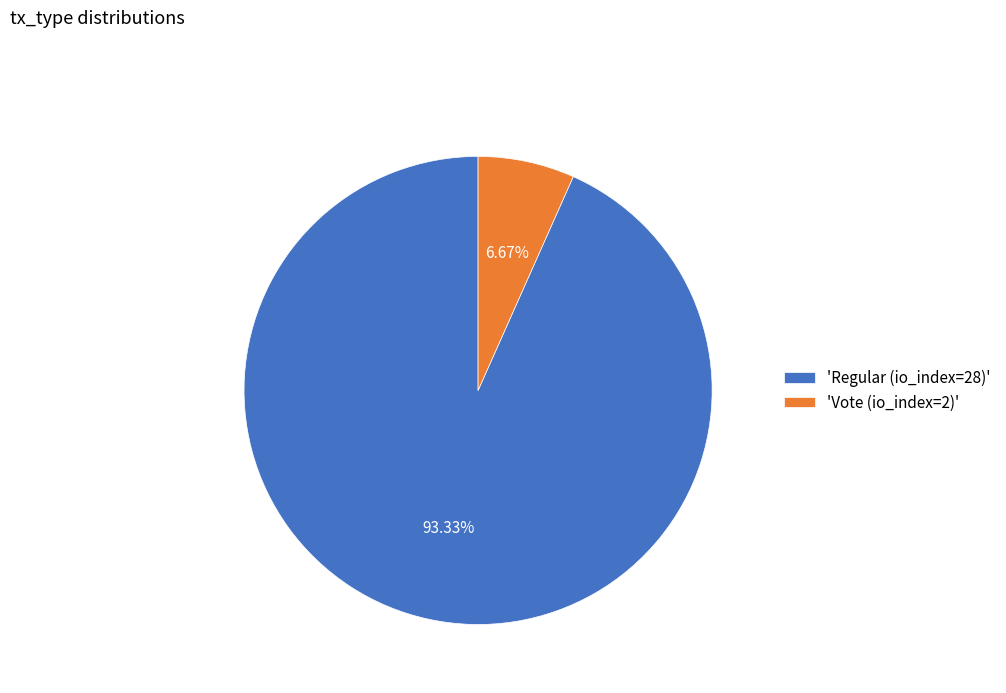

How many slices are in this pie chart?

2